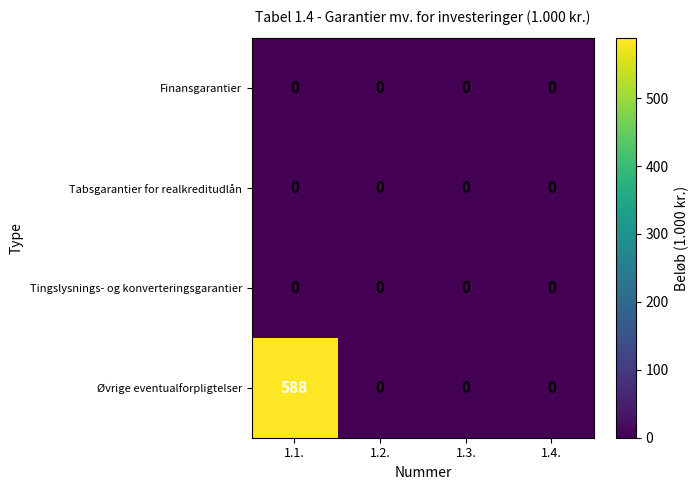

Reading left to right, what are all the values shown in this chart?

Finansgarantier: 0	0	0	0
Tabsgarantier for realkreditudlån: 0	0	0	0
Tingslysnings- og konverteringsgarantier: 0	0	0	0
Øvrige eventualforpligtelser: 588	0	0	0